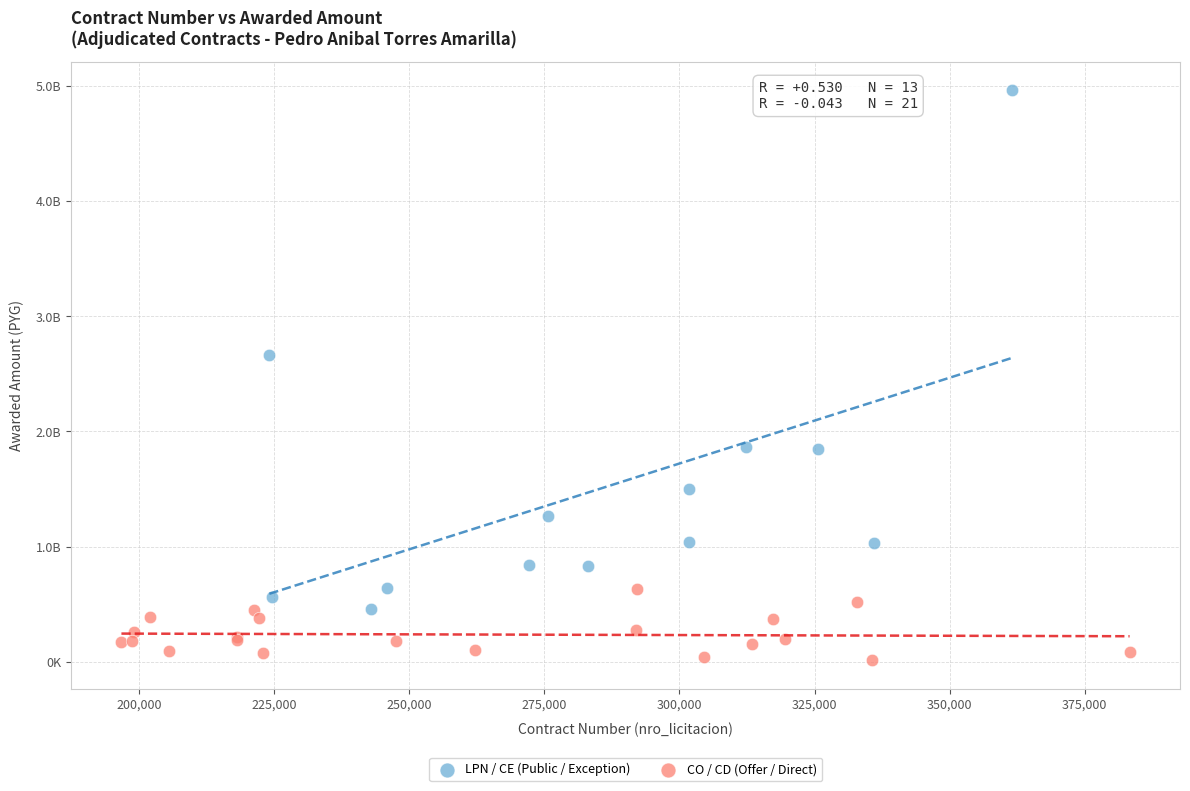

Which series contains the highest Y value?

LPN / CE (Public / Exception)